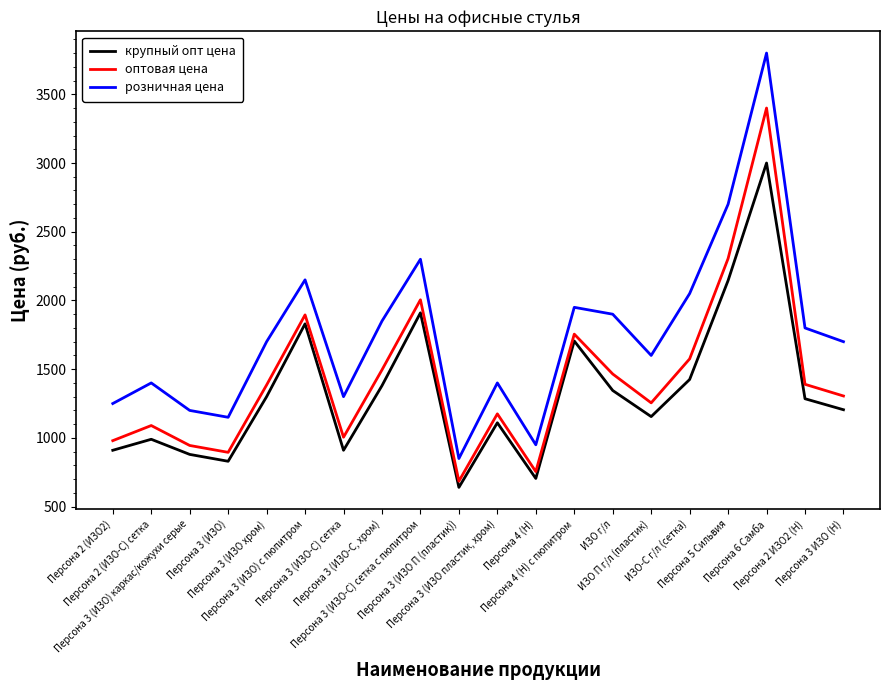

Rank the series by their maximum value, from highest to lowest.

розничная цена, оптовая цена, крупный опт цена